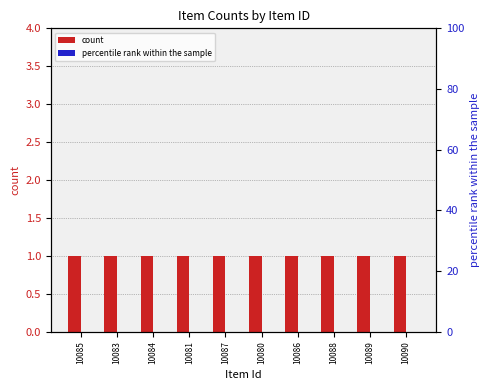

Is the value of percentile rank within the sample at 10084 greater than the value of count at 10089?

No